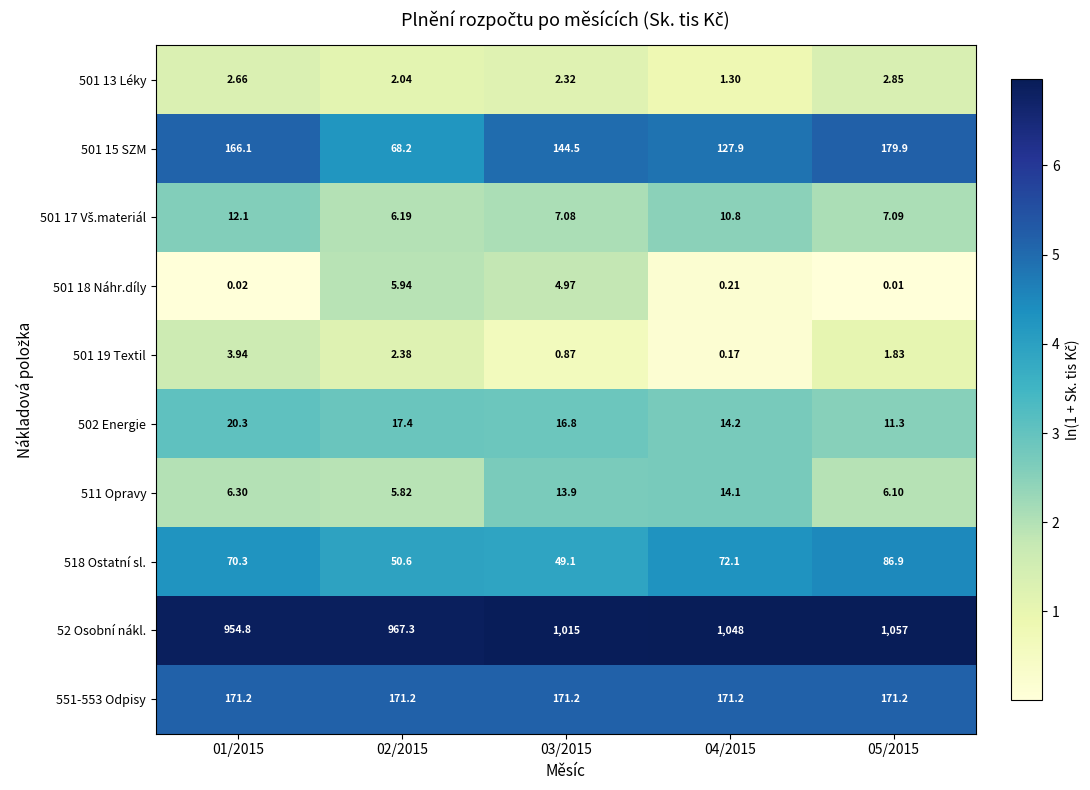

Is the value of 501 18 Náhr.díly at 02/2015 greater than the value of 502 Energie at 04/2015?

No